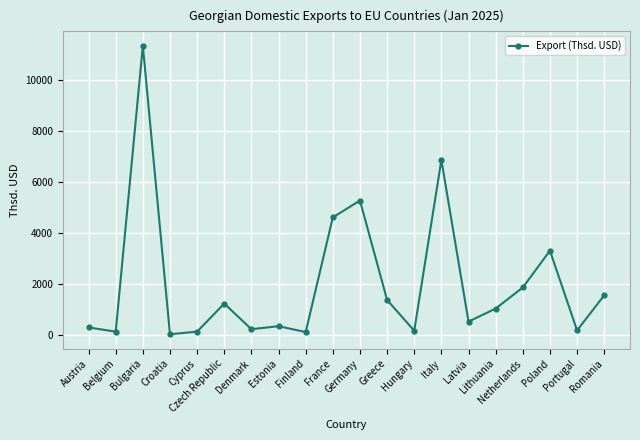

What is the smallest value displayed?

27.9